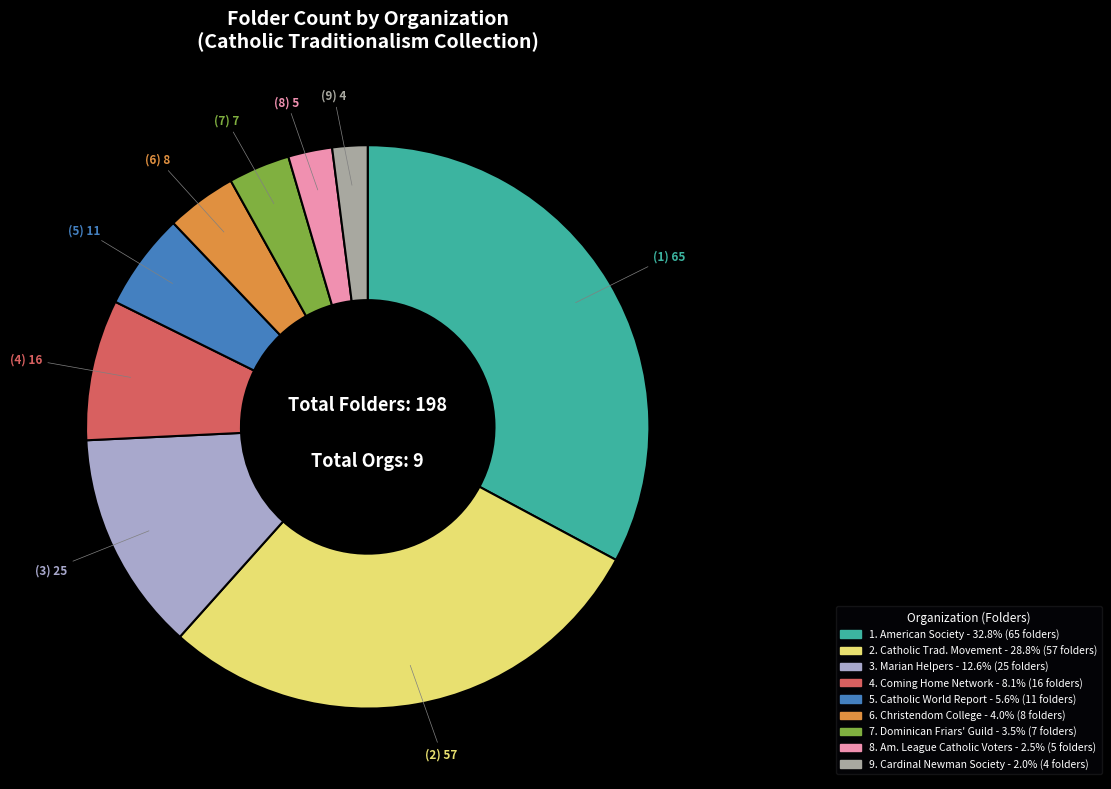

Is there any slice that represents more than half of the pie?

No